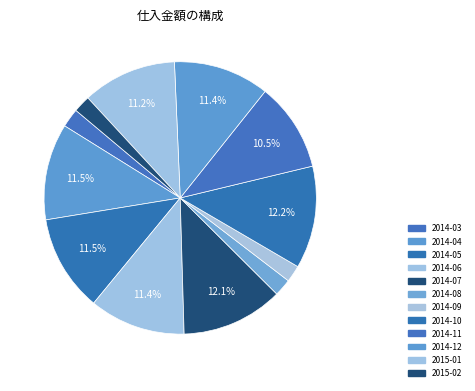

Count the number of slices in the pie.

12